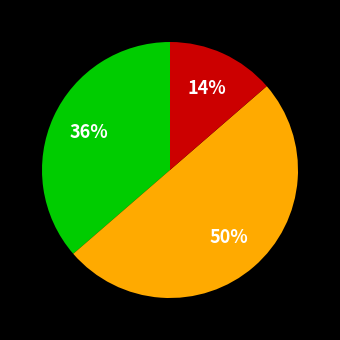

To the nearest percent, what is the difference between the largest and smallest slice percentages?

36%